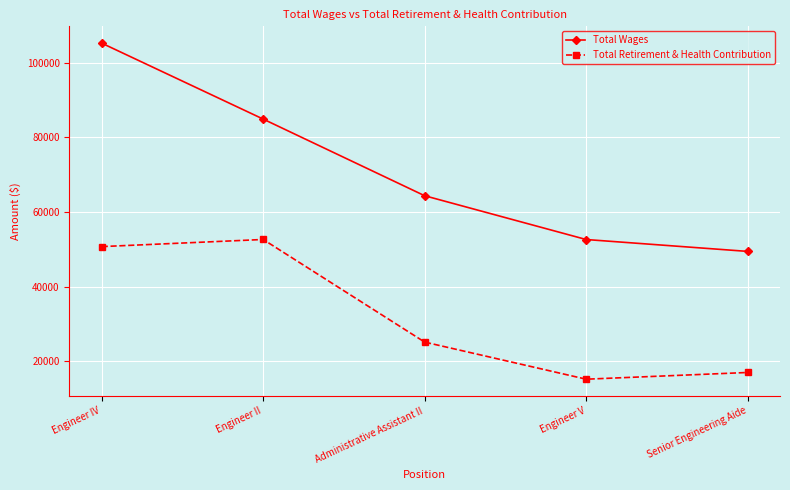

At which category is the sum across all series the highest?

Engineer IV